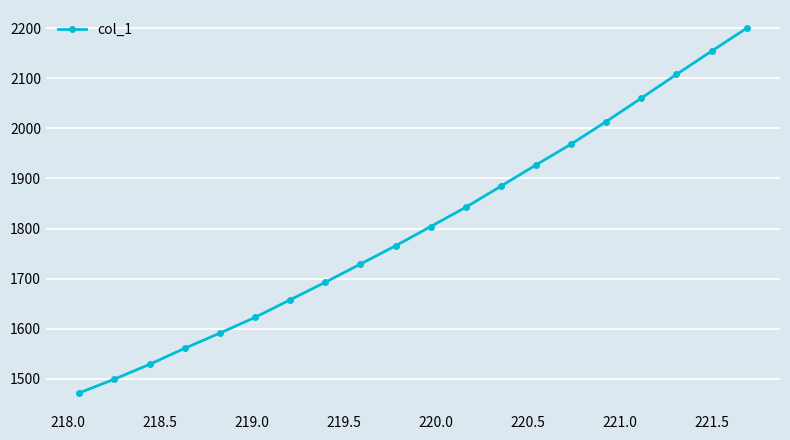

What is the maximum value shown in the chart?

2199.7